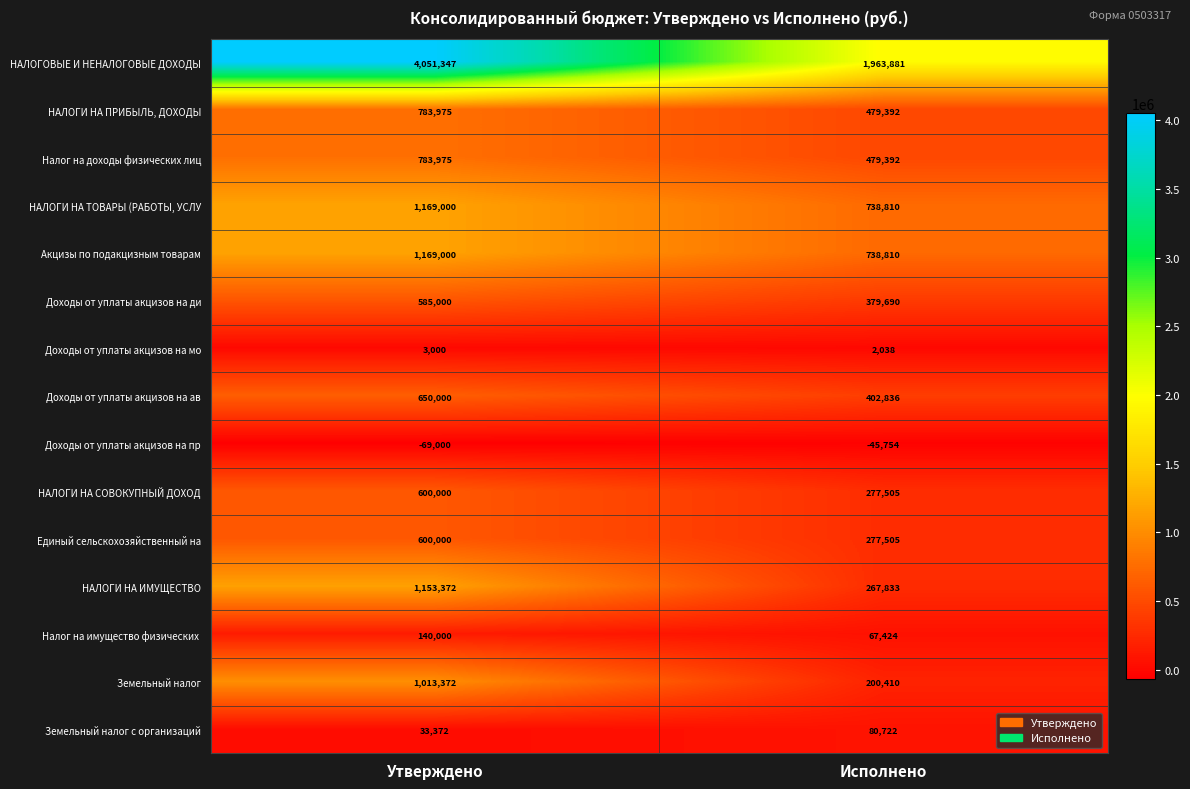

What is the highest value of the НАЛОГИ НА ТОВАРЫ (РАБОТЫ, УСЛУ series?

1169000